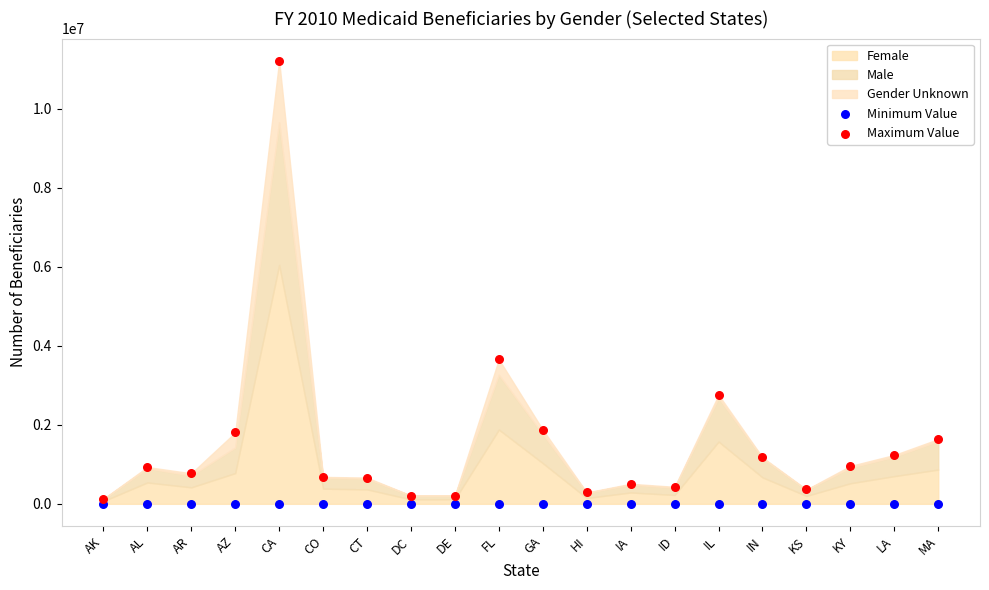

In the Maximum Value series, what Y value is closest to 5669434?

3656334